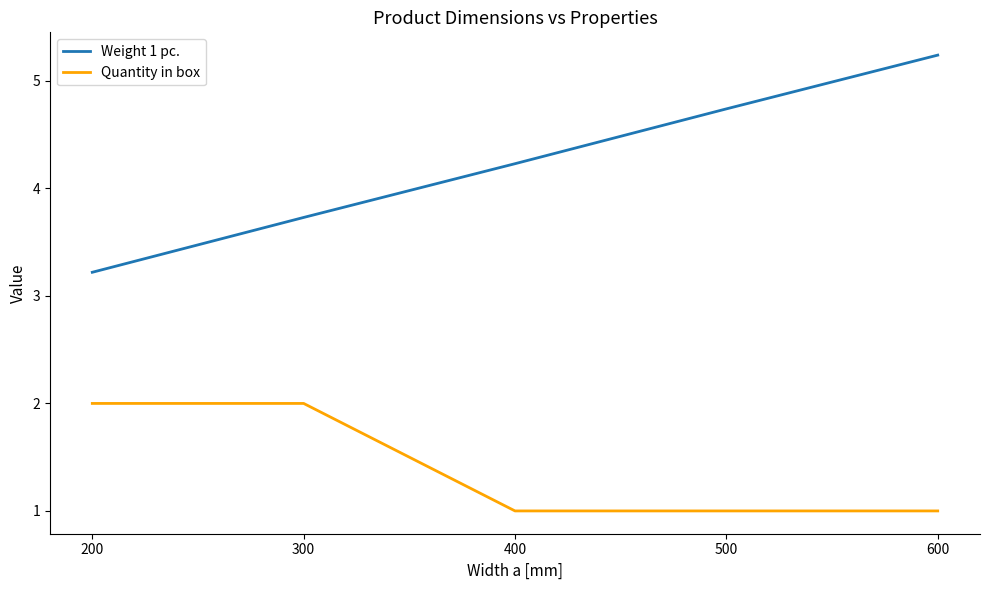

Which series has the widest spread of values?

Weight 1 pc.